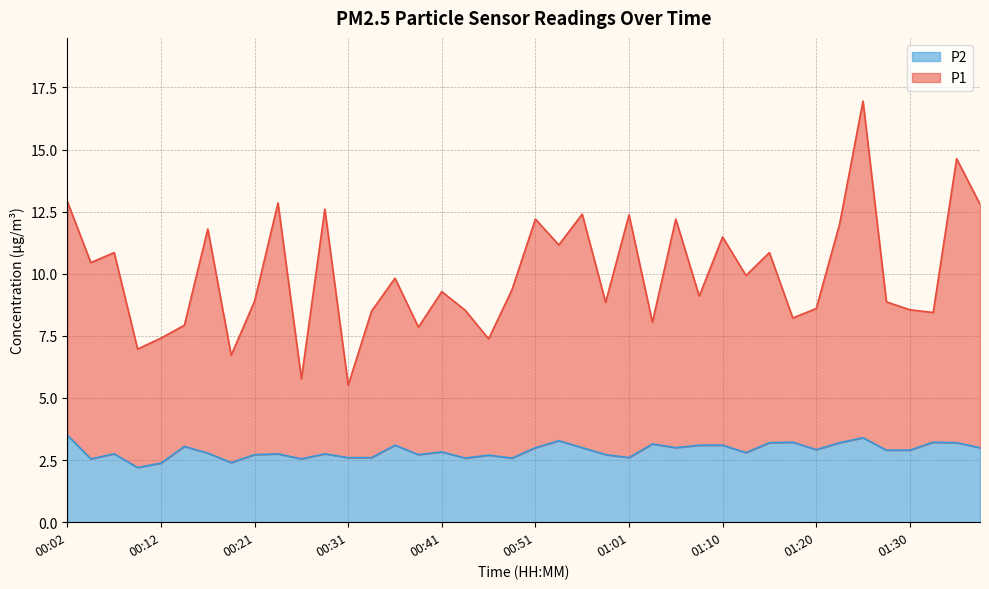

What is the difference between the maximum and minimum values in the P1 series?

11.4